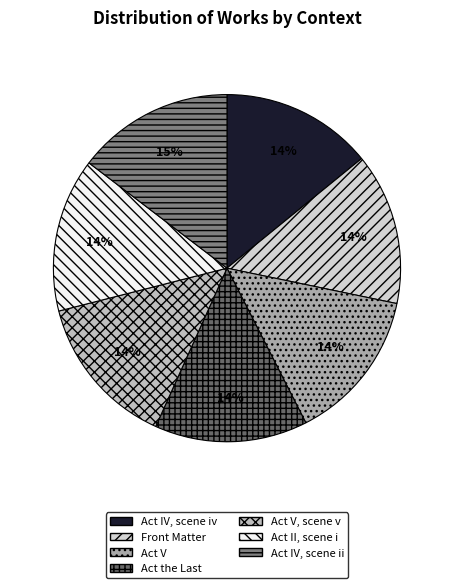

Is there any slice that represents more than half of the pie?

No